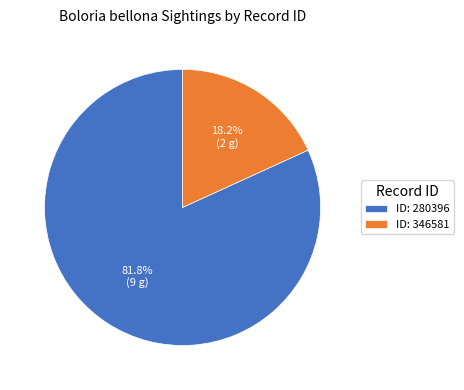

To the nearest percent, what is the average slice percentage?

50%